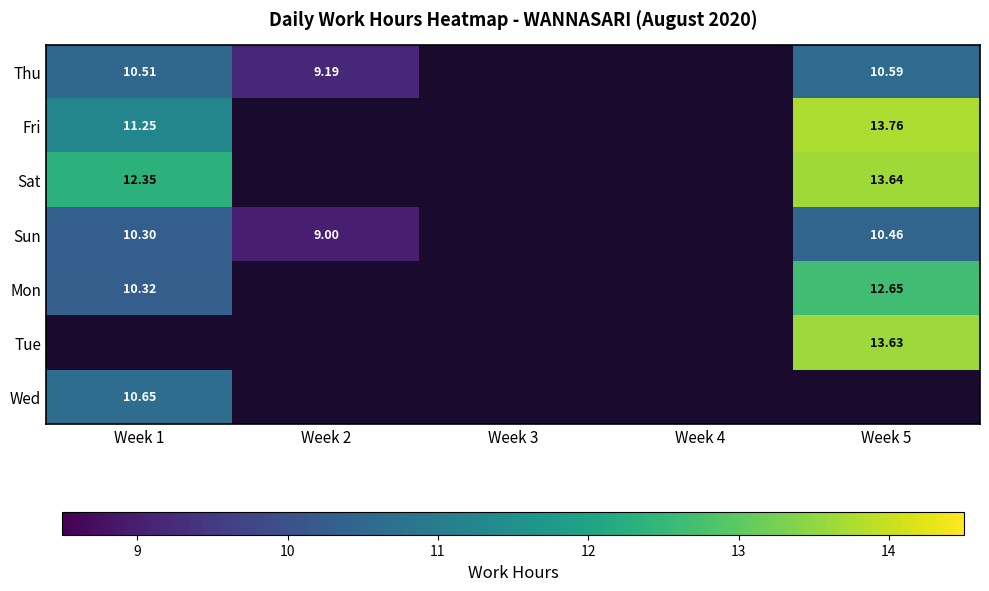

Is the value of Tue at Week 5 greater than the value of Sun at Week 1?

Yes